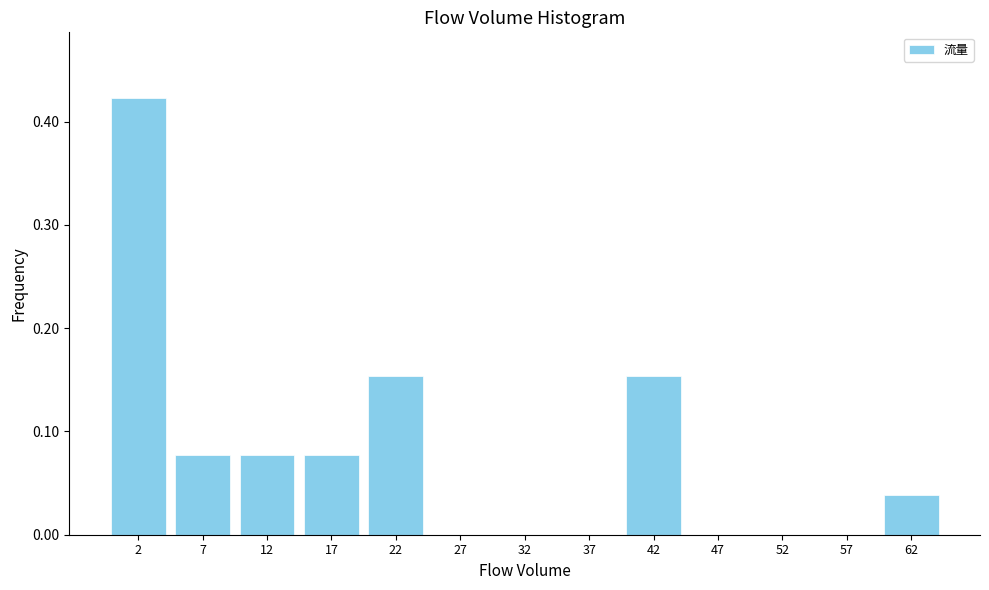

Reading left to right, transcribe this chart: for each bar, give the range it covers on the x-axis and its height. The values are not printed on the chart, so give them approximately, as read against the axis.

0 to 5: 0.42
5 to 10: 0.08
10 to 15: 0.08
15 to 20: 0.08
20 to 25: 0.15
25 to 30: 0
30 to 35: 0
35 to 40: 0
40 to 45: 0.15
45 to 50: 0
50 to 55: 0
55 to 60: 0
60 to 65: 0.04